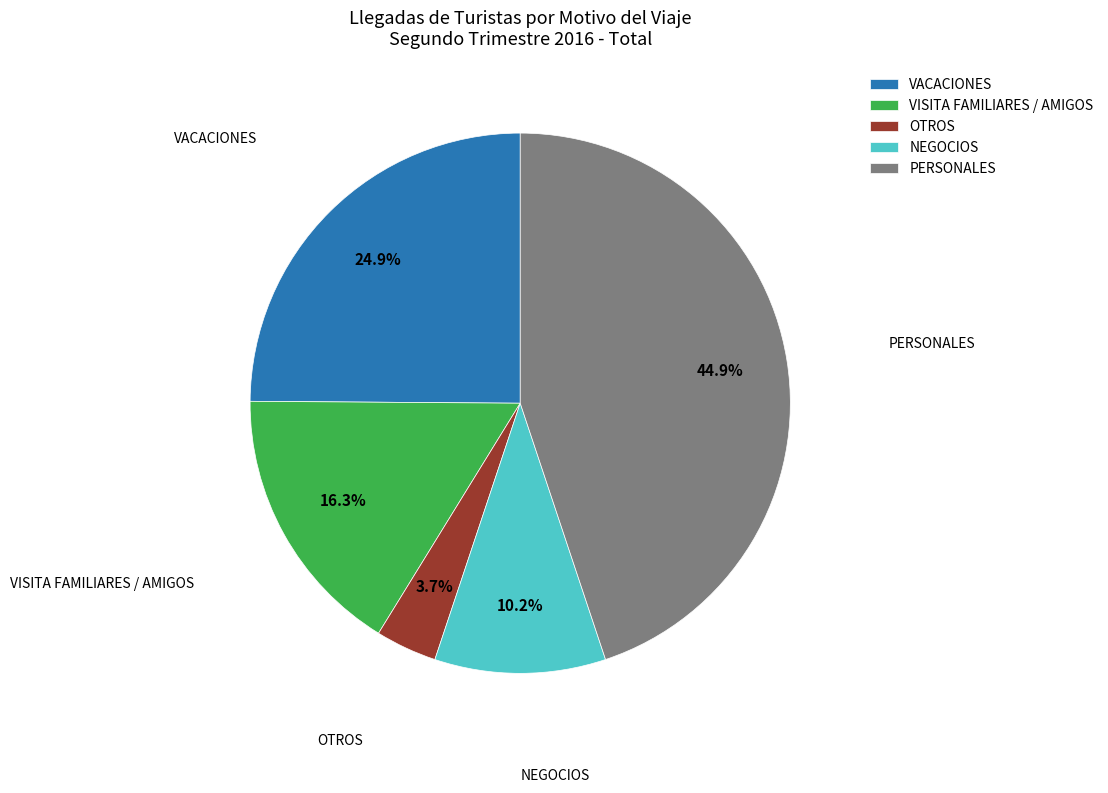

Between PERSONALES and VISITA FAMILIARES / AMIGOS, which is larger?

PERSONALES